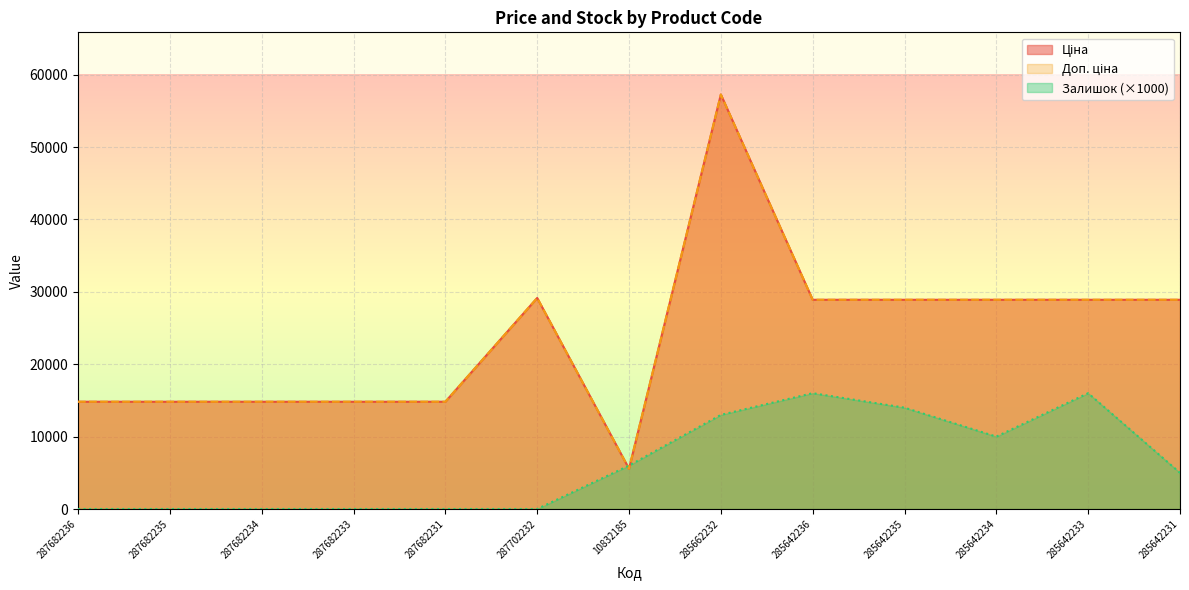

List the labels in order of Залишок value, largest first.

285642236, 285642233, 285642235, 285662232, 285642234, 10832185, 285642231, 287682236, 287682235, 287682234, 287682233, 287682231, 287702232